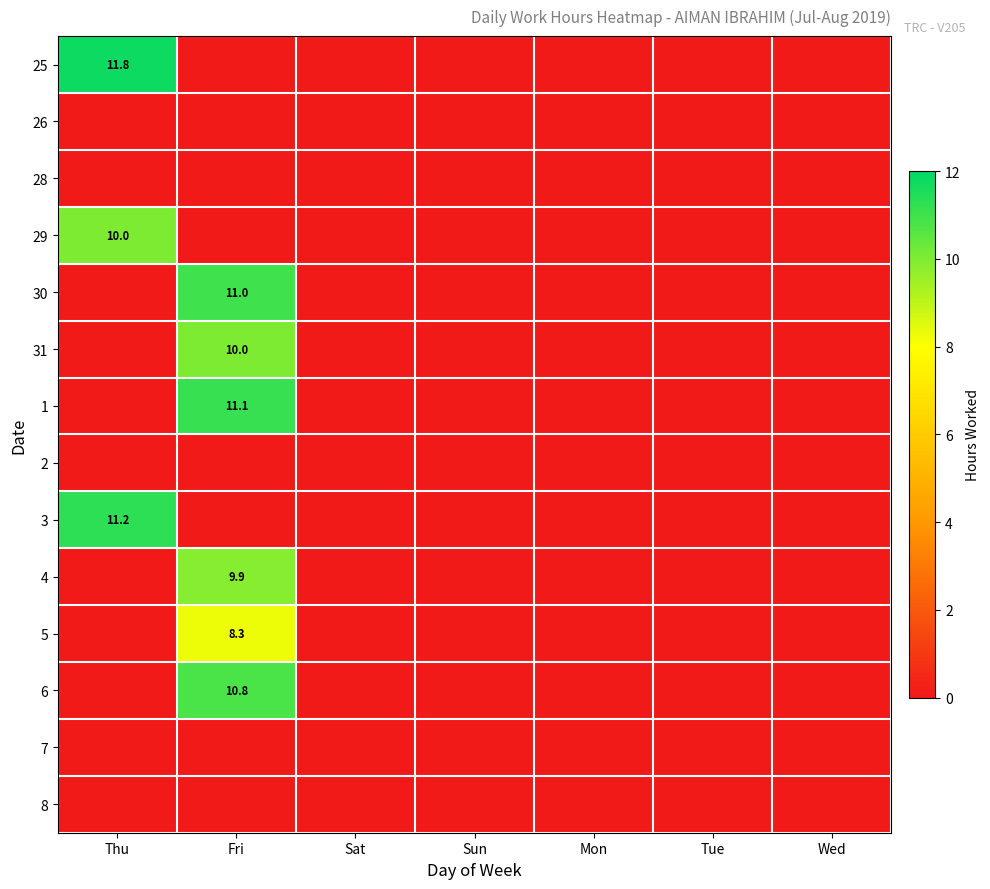

What is the maximum value shown in the chart?

11.8